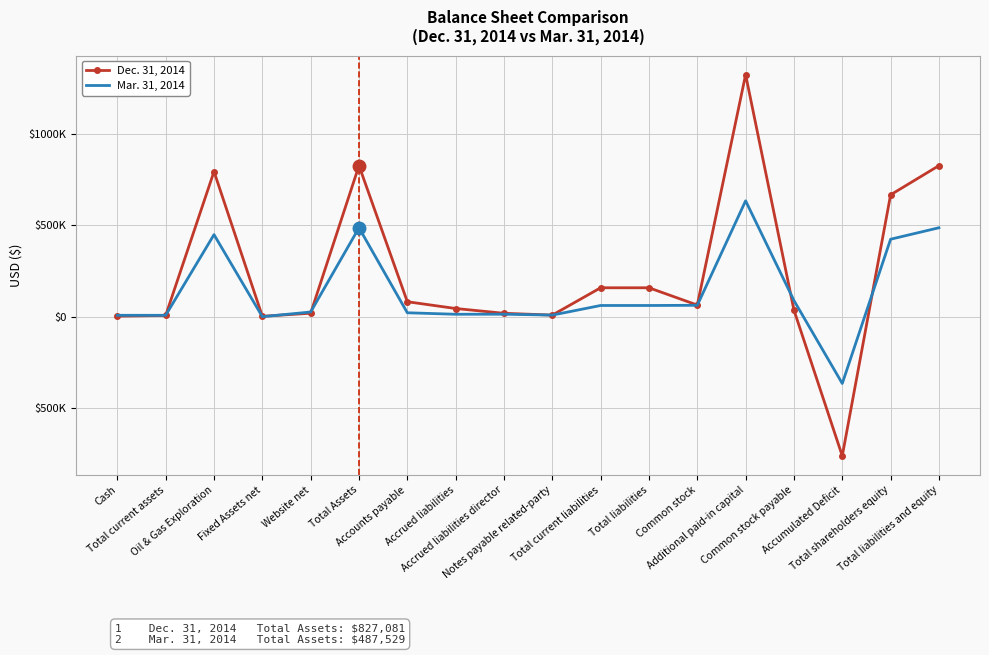

Reading left to right, extract all data points from this chart.

Dec. 31, 2014: Cash=4487	Total current assets=8237	Oil & Gas Exploration=794786	Fixed Assets net=3565	Website net=20493	Total Assets=827081	Accounts payable=83203	Accrued liabilities=46170	Accrued liabilities director=20000	Notes payable related-party=10118	Total current liabilities=159491	Total liabilities=159491	Common stock=65029	Additional paid-in capital=1324456	Common stock payable=37500	Accumulated Deficit=-759395	Total shareholders equity=667590	Total liabilities and equity=827081
Mar. 31, 2014: Cash=9037	Total current assets=9037	Oil & Gas Exploration=450000	Fixed Assets net=1423	Website net=27069	Total Assets=487529	Accounts payable=22873	Accrued liabilities=14688	Accrued liabilities director=15000	Notes payable related-party=10118	Total current liabilities=62679	Total liabilities=62679	Common stock=63699	Additional paid-in capital=634786	Common stock payable=90000	Accumulated Deficit=-363635	Total shareholders equity=424850	Total liabilities and equity=487529